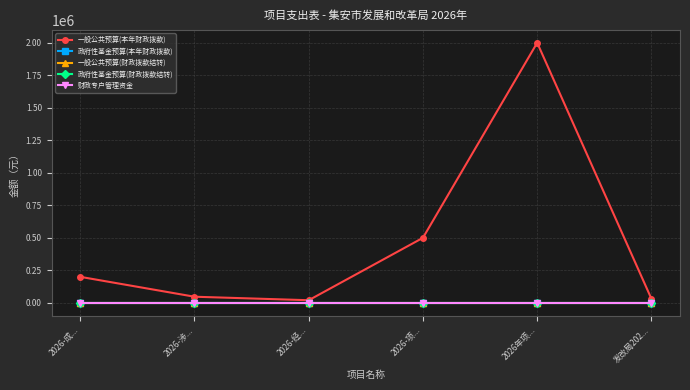

Where is 政府性基金预算(财政拨款结转) nearest to the value 0?

2026-成...